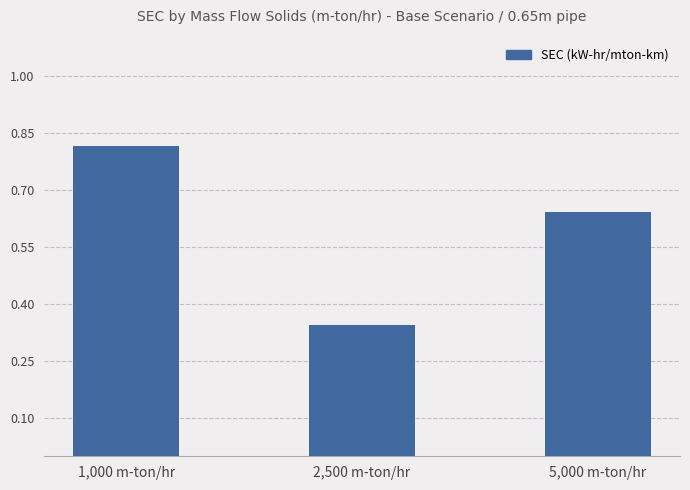

Between 5,000 m-ton/hr and 1,000 m-ton/hr, which is larger?

1,000 m-ton/hr